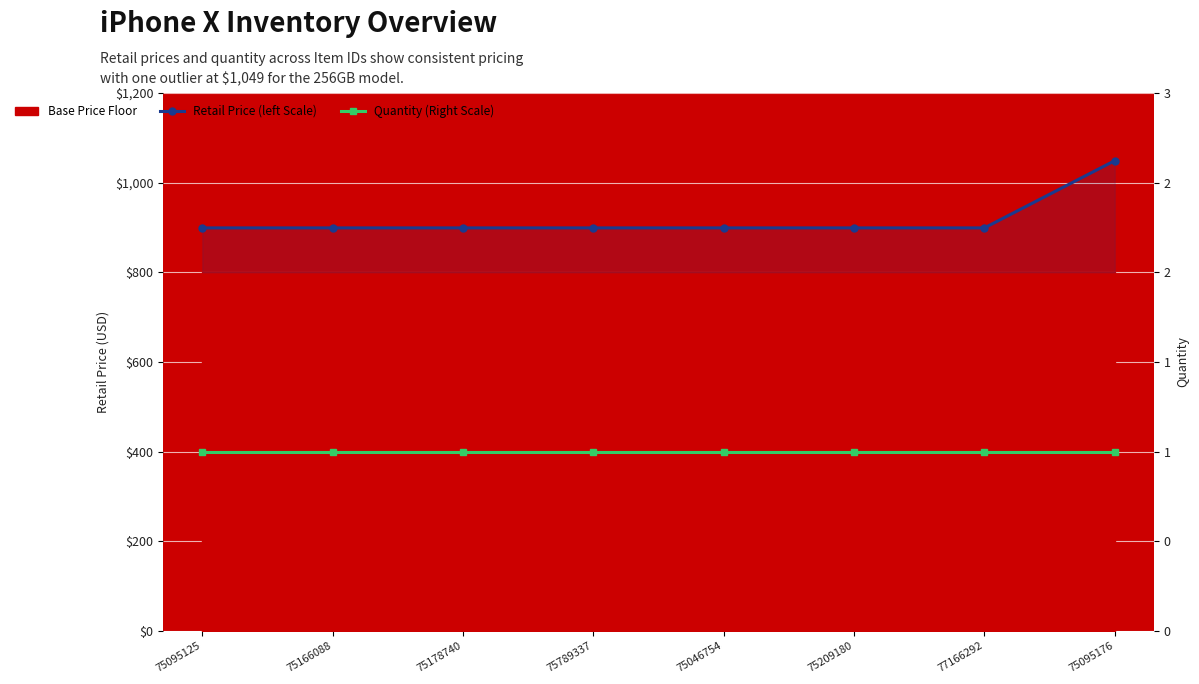

What is the spread (max minus min) of values at 77166292?

898